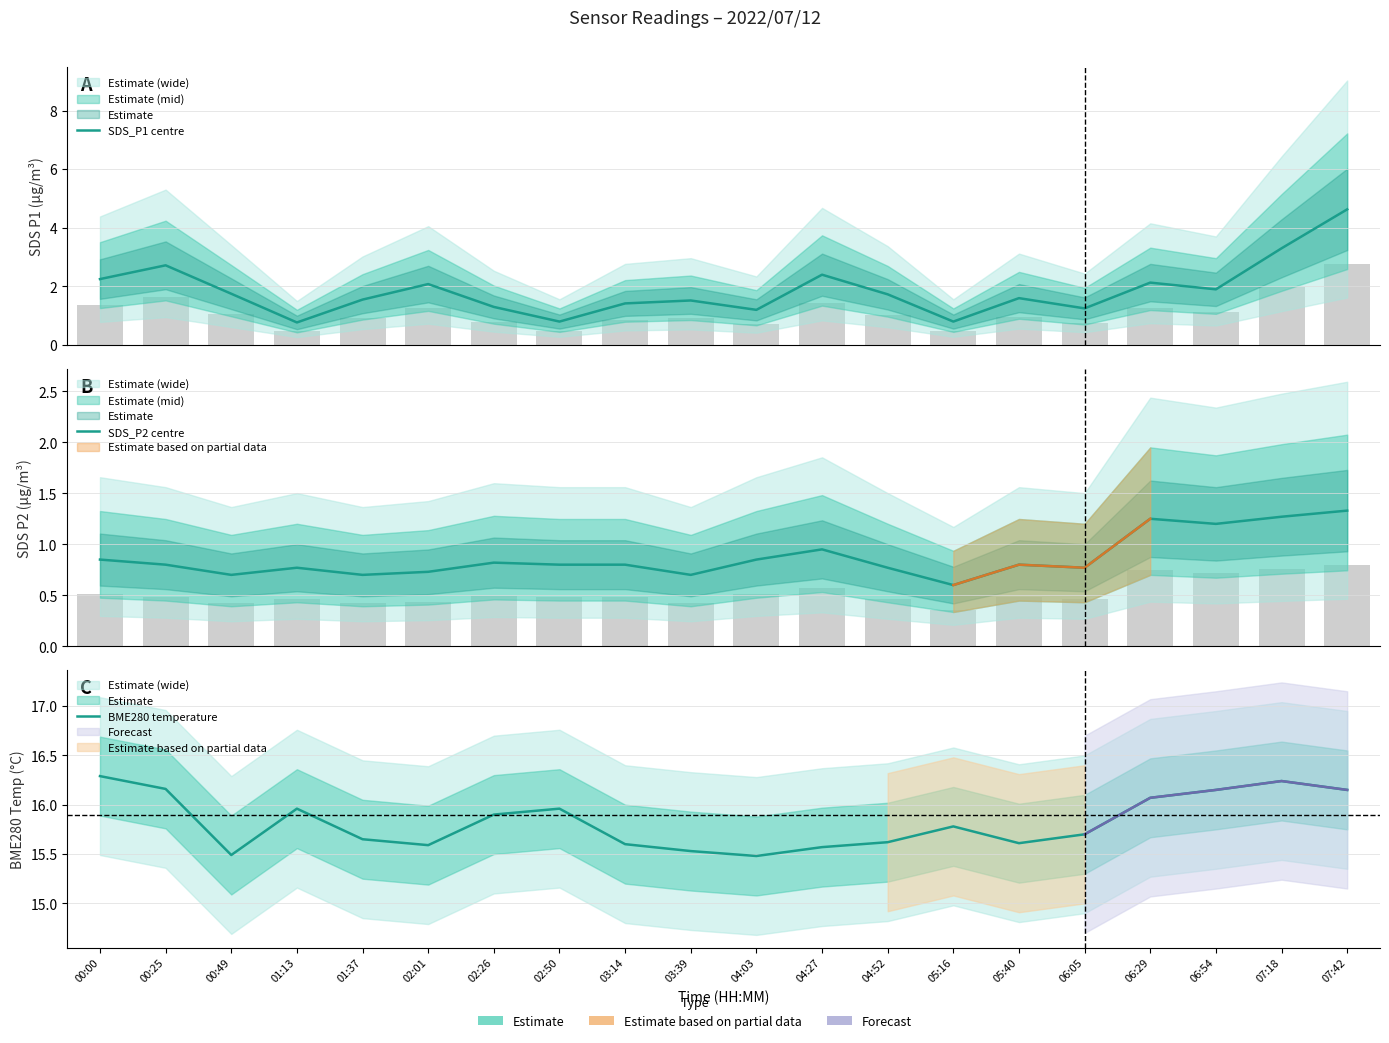

Is it true that SDS_P1 centre equals 2.0 at 03:14?

False